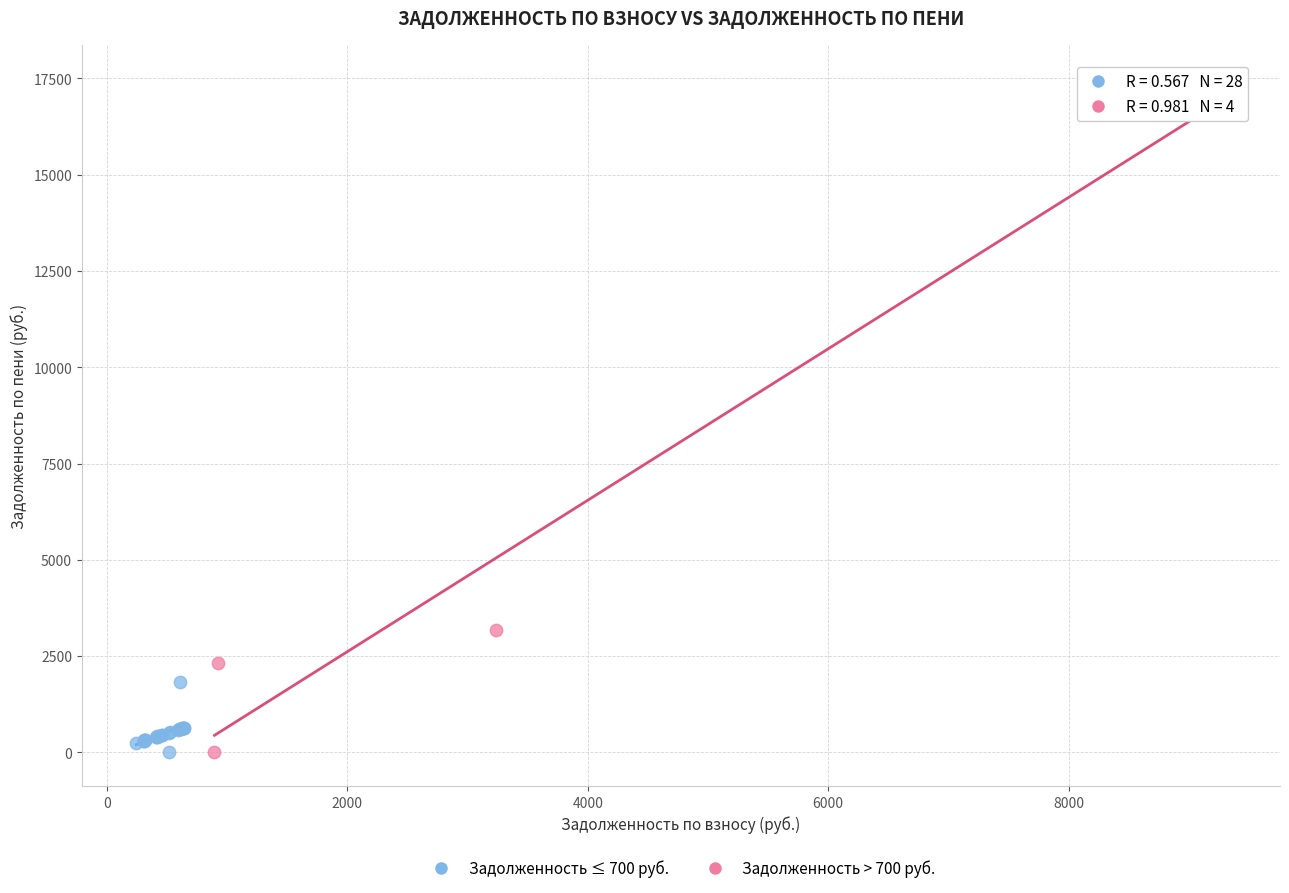

Which series reaches the maximum Y coordinate?

Задолженность > 700 руб.